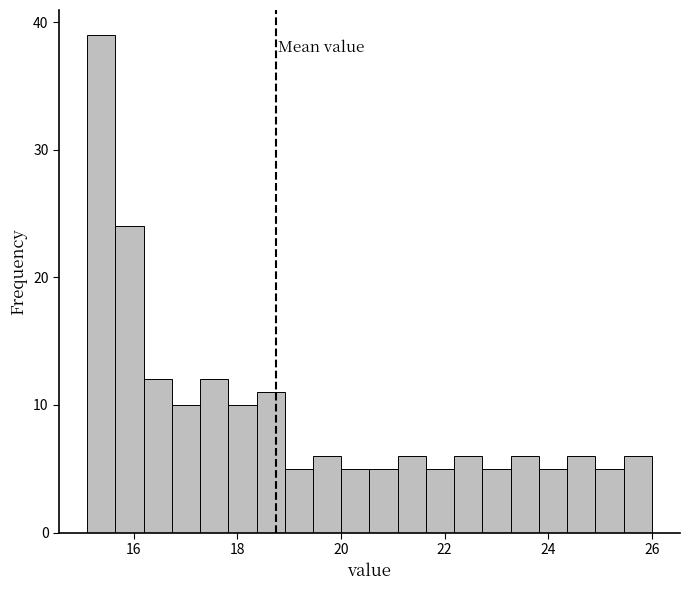

Read against the x-axis, roughly where is the centre of the tallest bar?

15.4